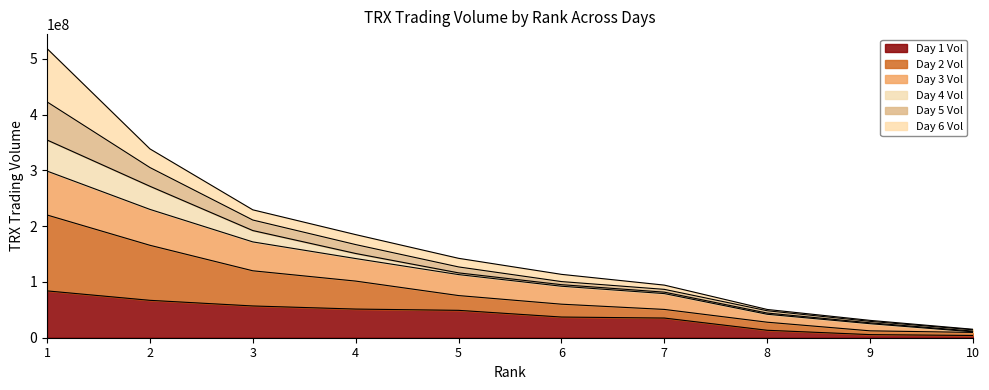

What is the total value across all series at 3?

229309450.8